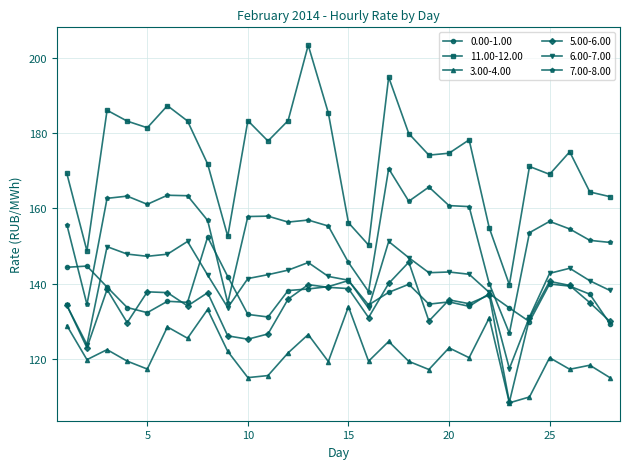

How many intersections are there between 0.00-1.00 and 7.00-8.00?

6